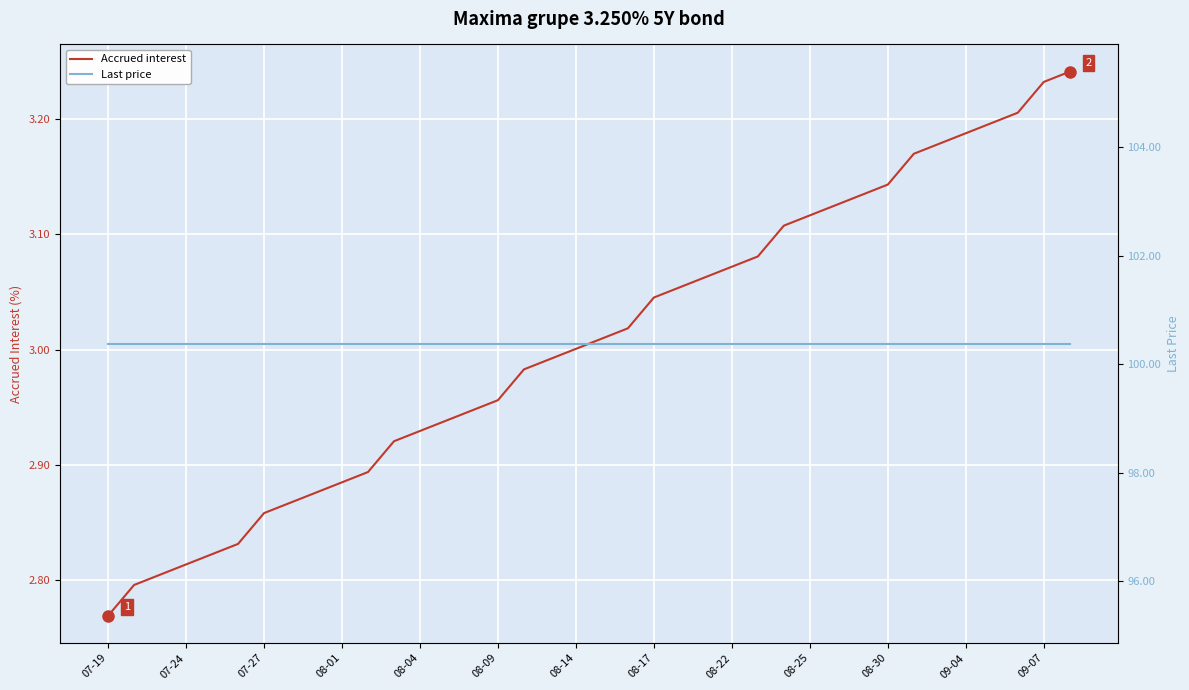

The value of Accrued interest at 07-19 is 1.1. True or false?

False